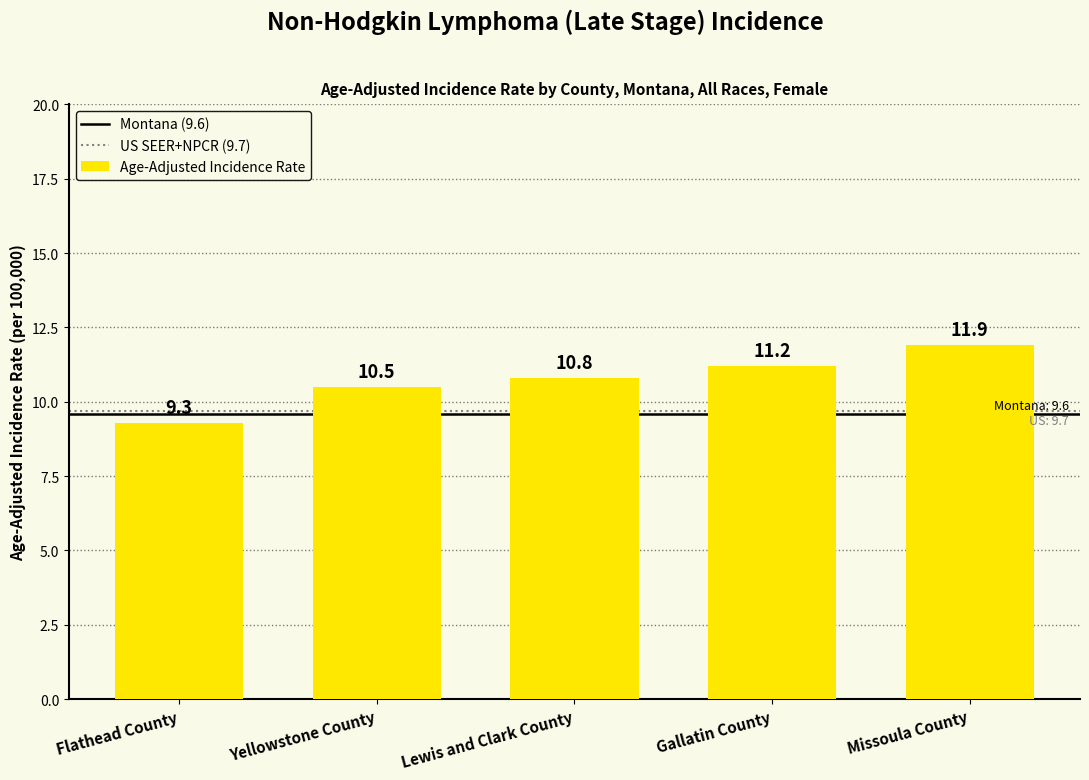

What is the approximate value at Missoula County?

11.9